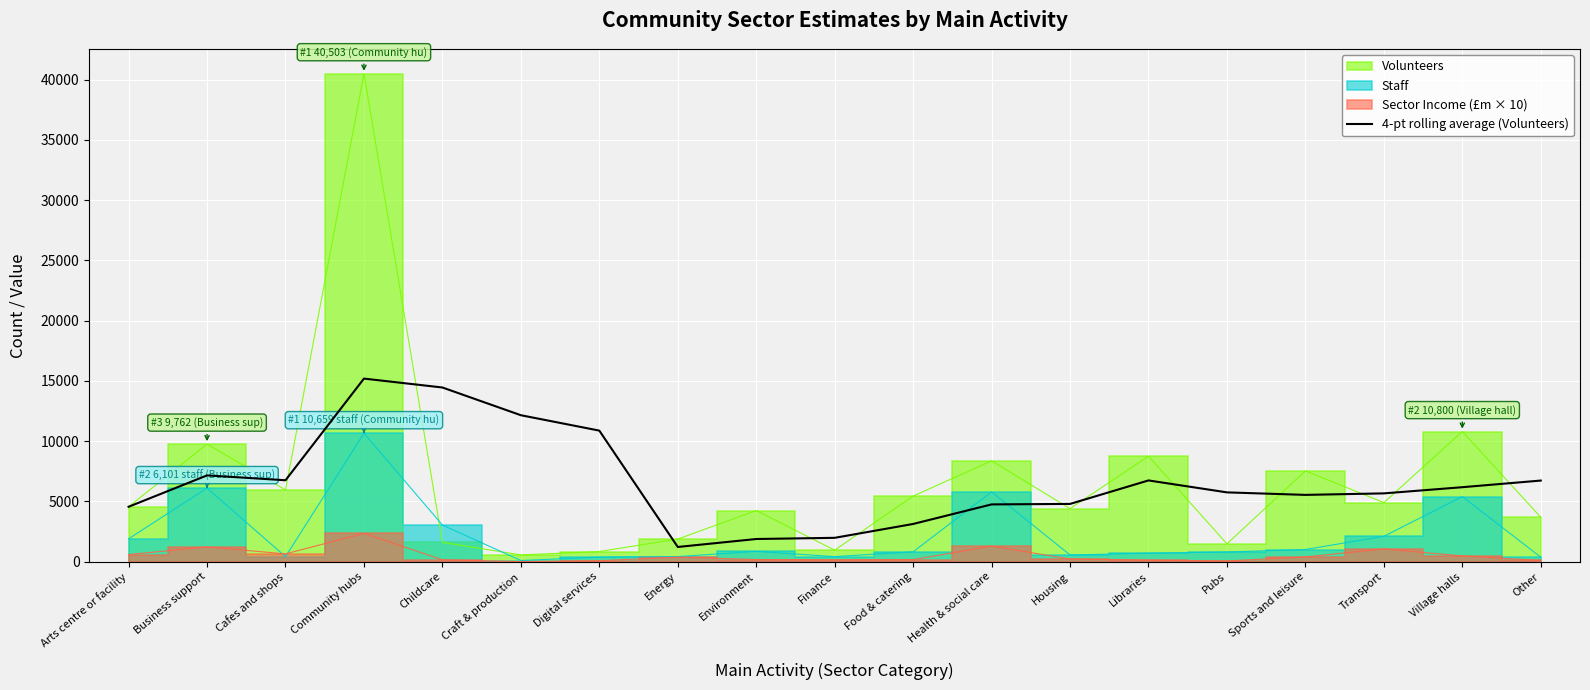

Which has a higher value, Energy or Arts centre or facility?

Arts centre or facility